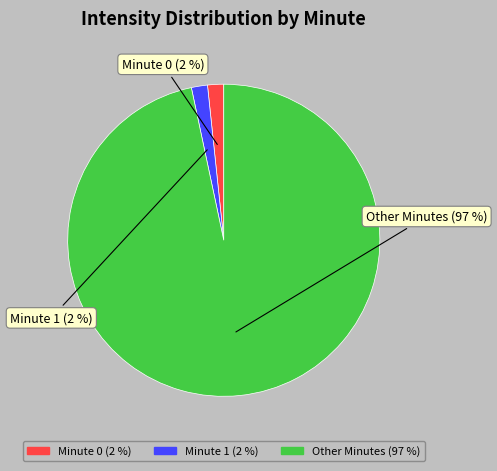

To the nearest percent, what is the average slice percentage?

33%